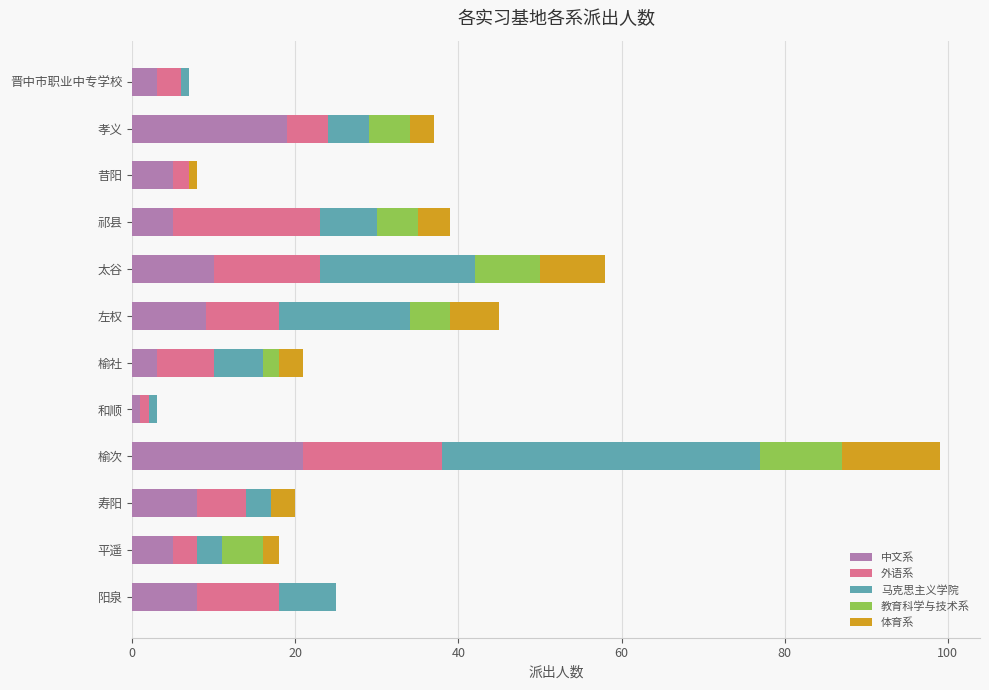

What is the sum of all 中文系 values?

97